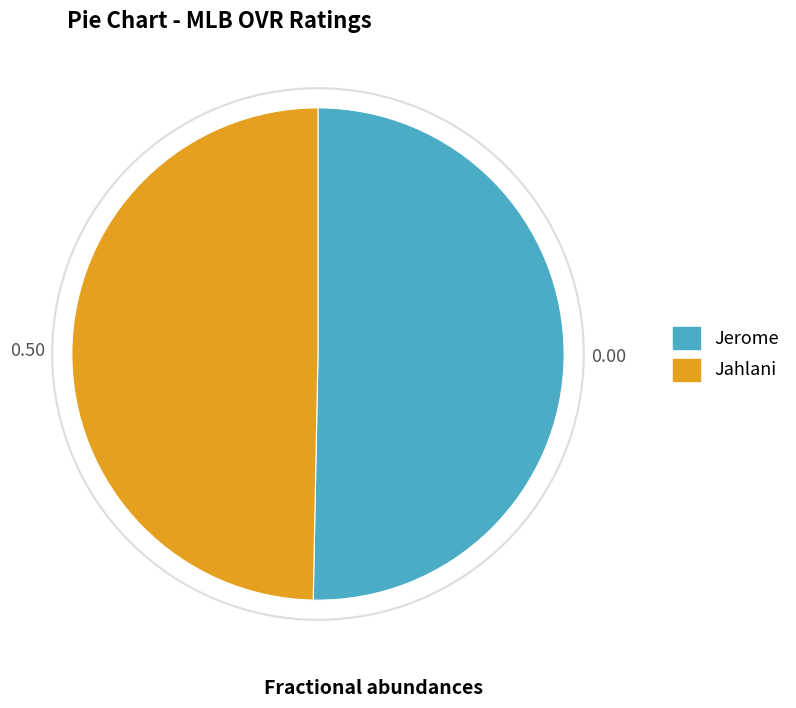

Which slice is the smallest?

Jahlani